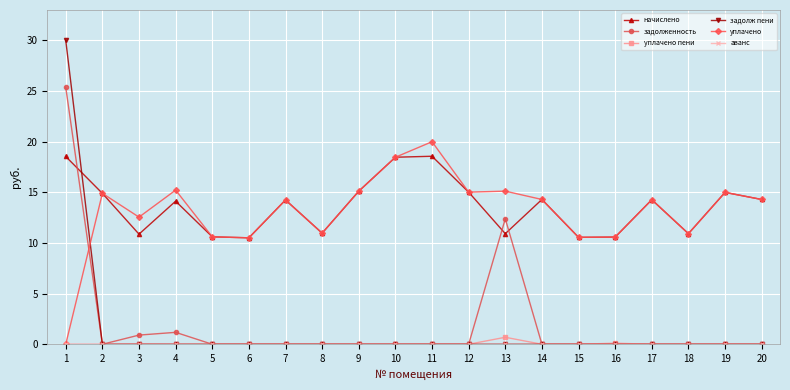

Which series has the widest spread of values?

задолж пени